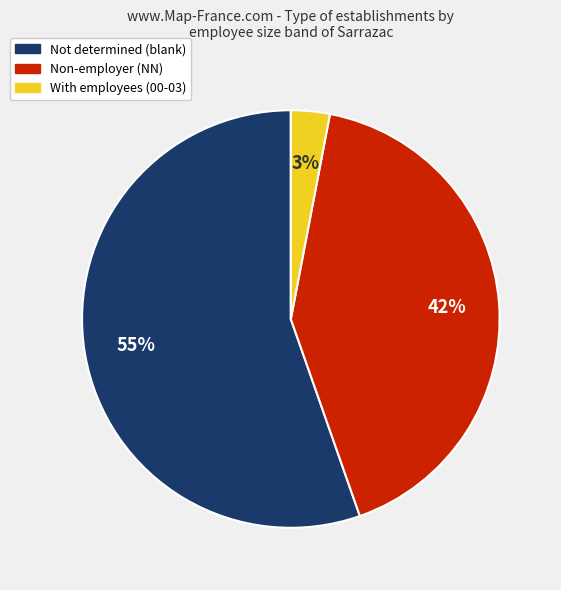

What is the smallest slice in the pie chart?

With employees (00-03)